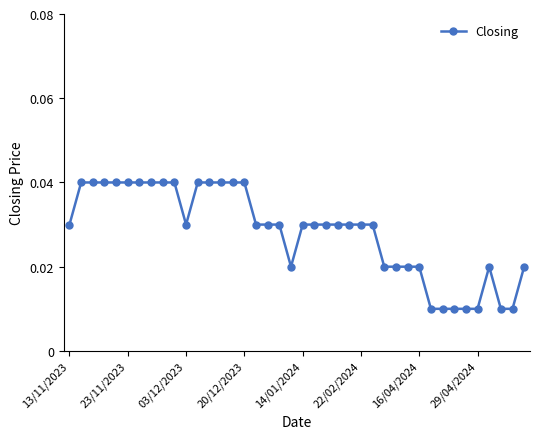

How many values are between 0 and 1?

40